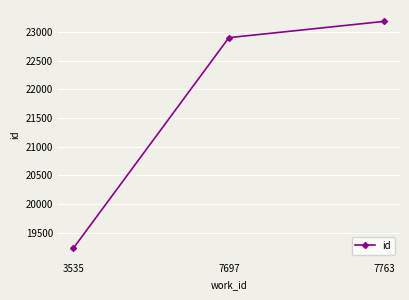

List the labels in order of value, smallest first.

3535, 7697, 7763